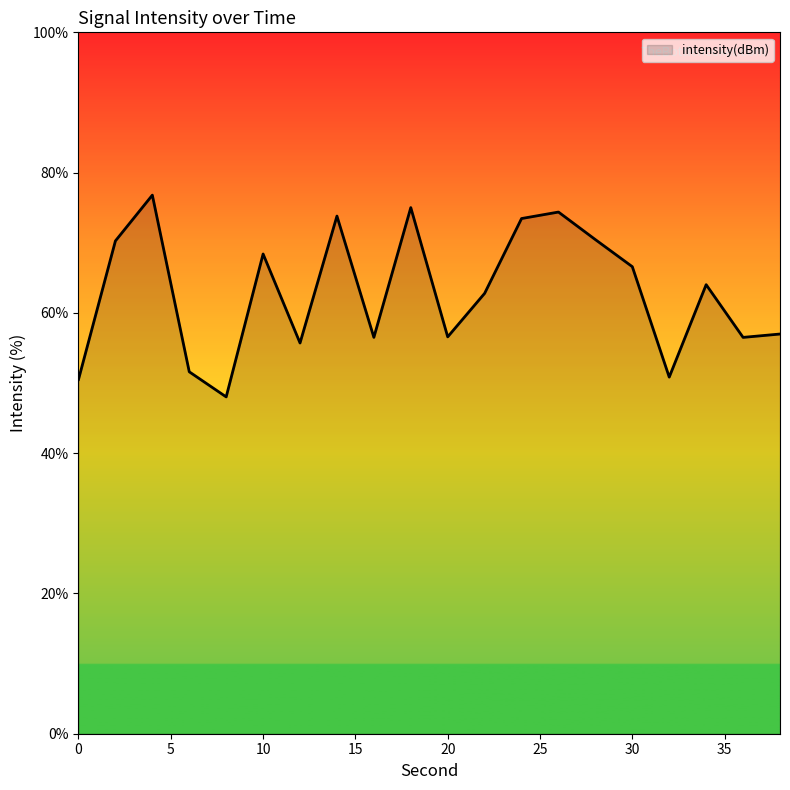

What is the difference between the second highest and second lowest values?

24.5